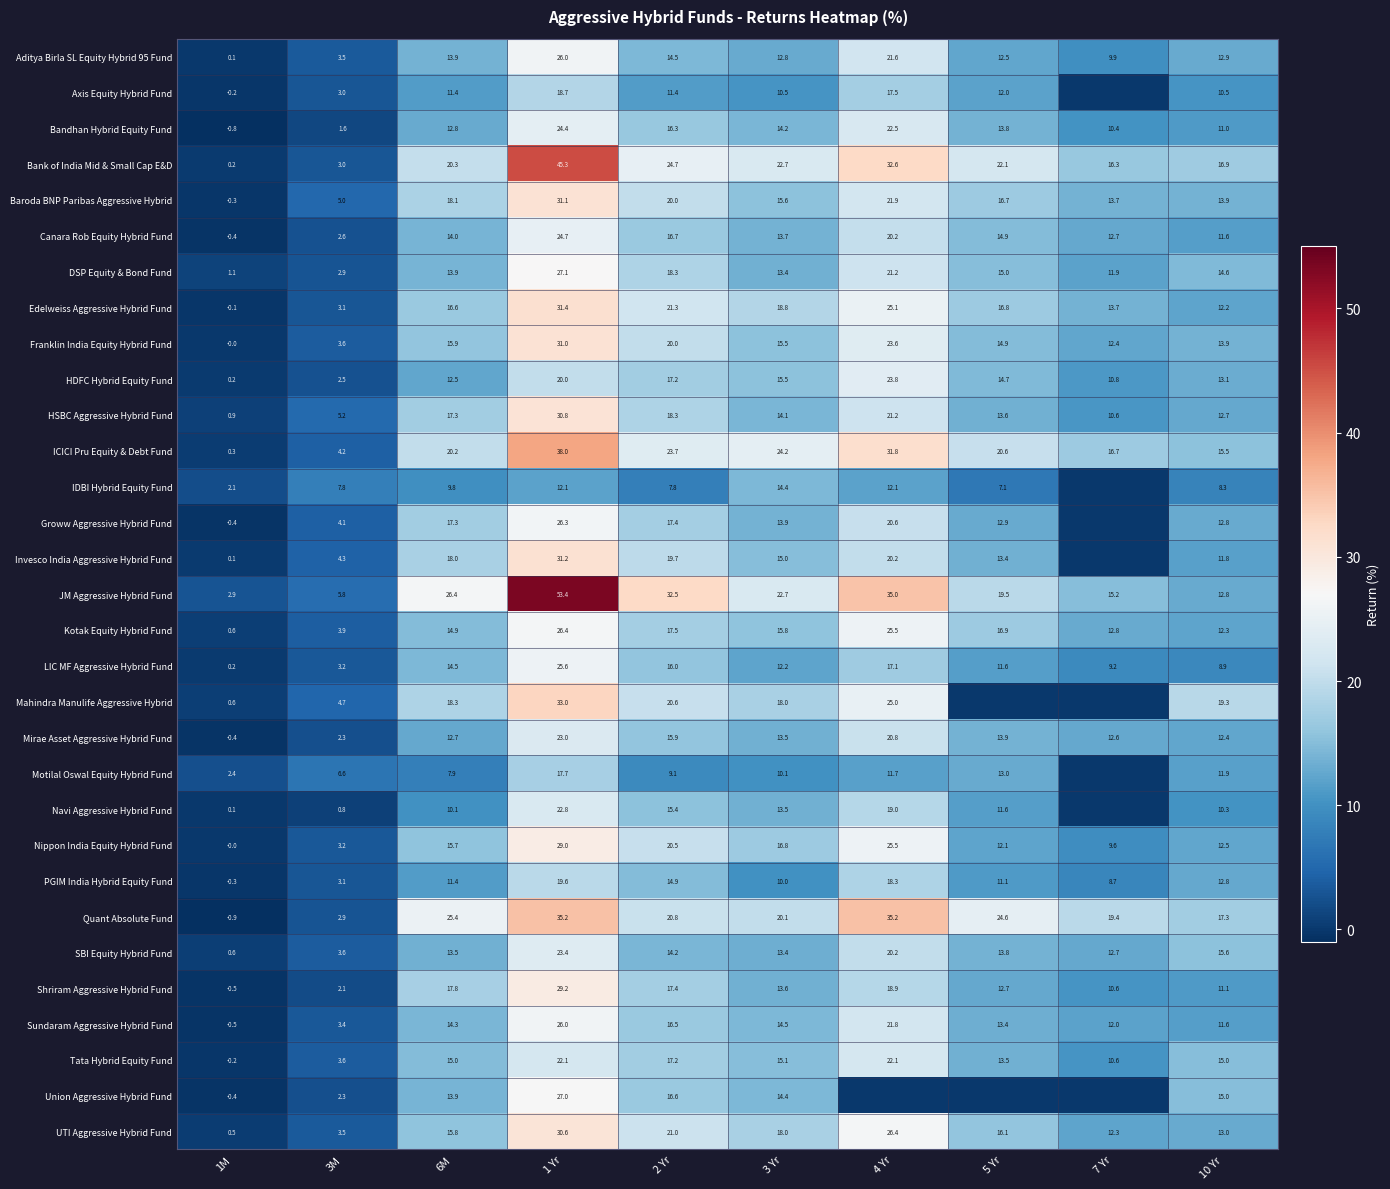

What is the difference between the maximum and minimum values in the PGIM India Hybrid Equity Fund series?

19.9